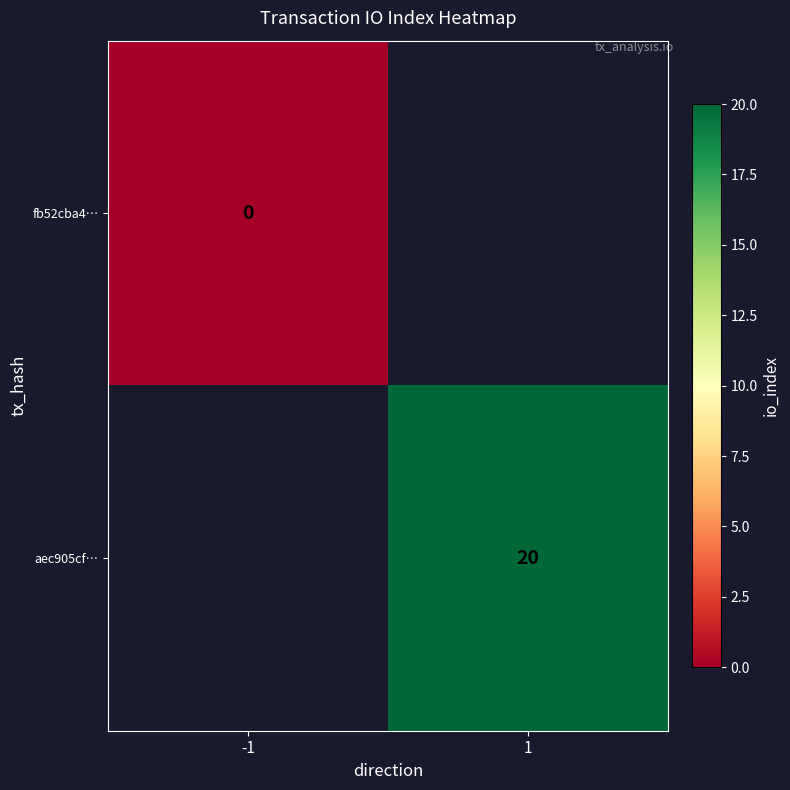

True or false: aec905cf… has a value of 20 at 1.

True